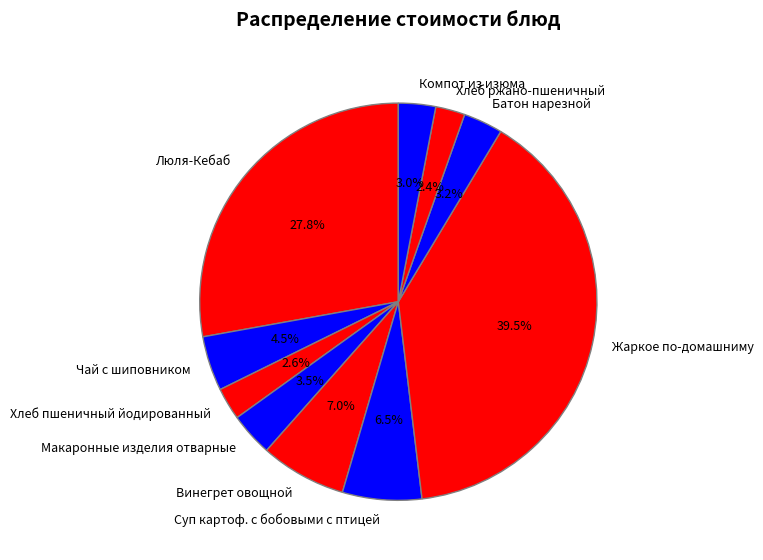

To the nearest percent, what is the difference between the Макаронные изделия отварные and Хлеб ржано-пшеничный slice percentages?

1%